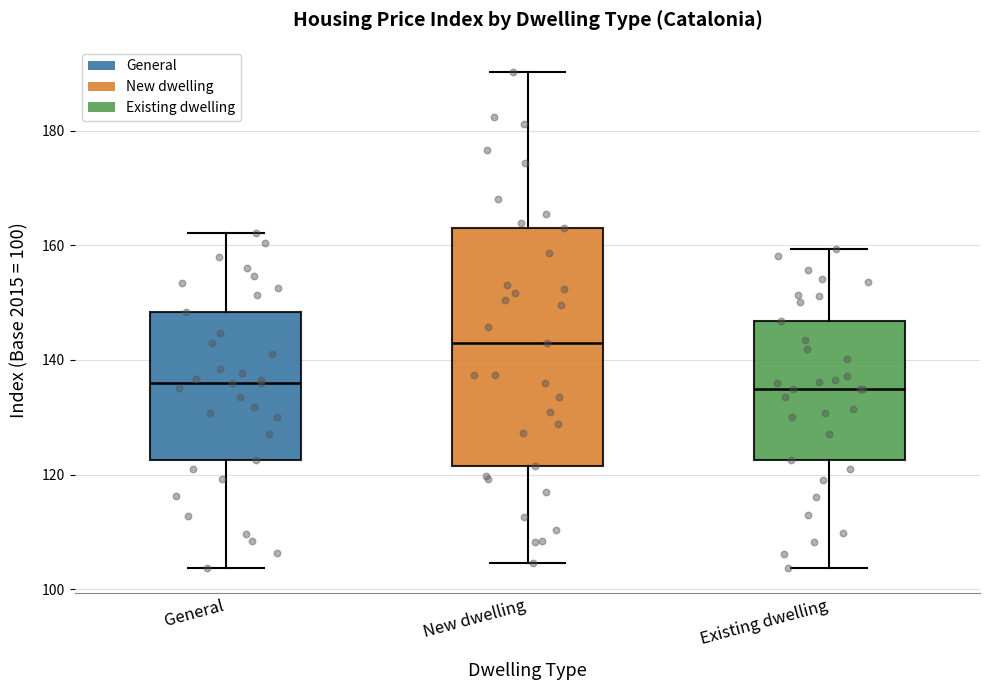

Where does the median line of the box for New dwelling sit on the y-axis? The values are not printed on the chart, so give them approximately, as read against the axis.

144